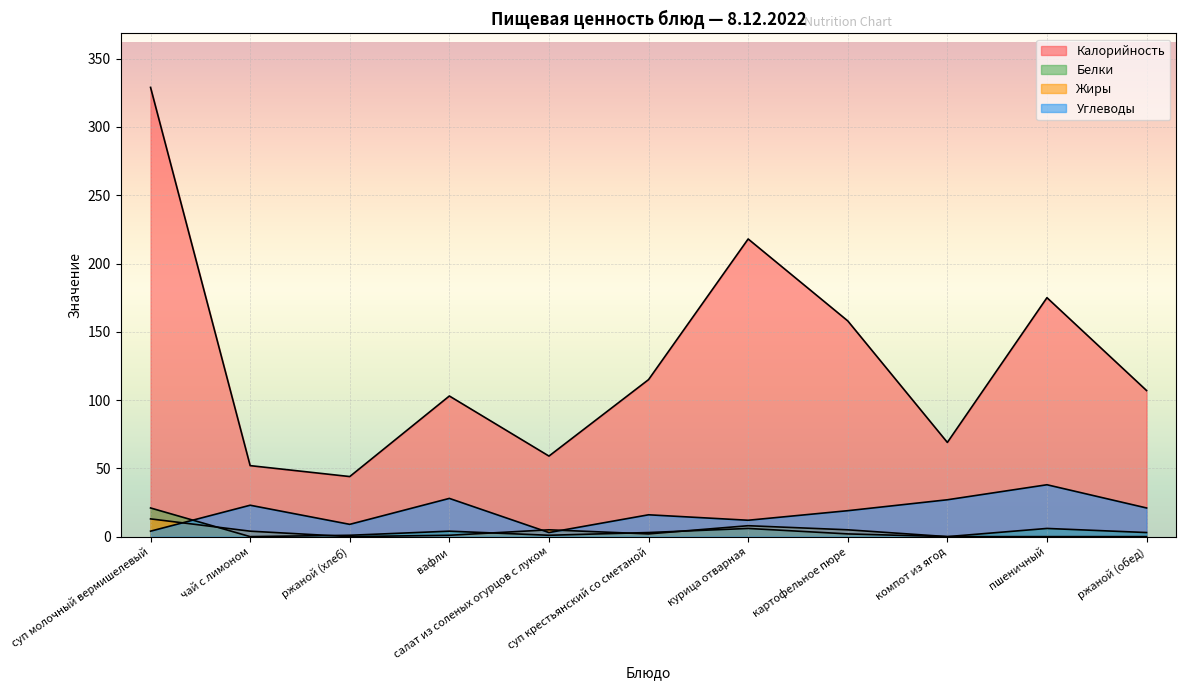

What is the total value across all series at вафли?

136